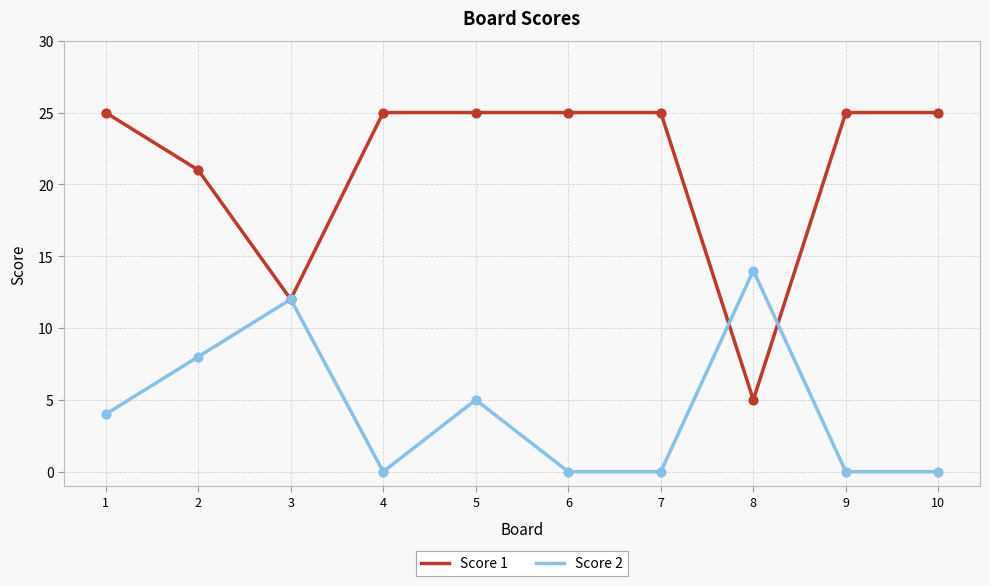

At which category is the sum across all series the highest?

5